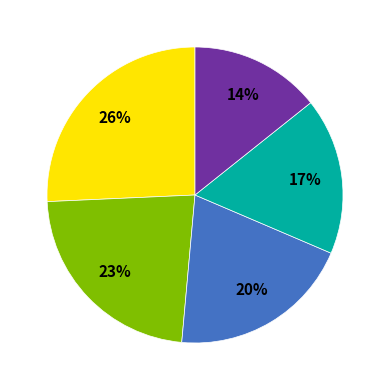

Is there a majority slice in this chart?

No